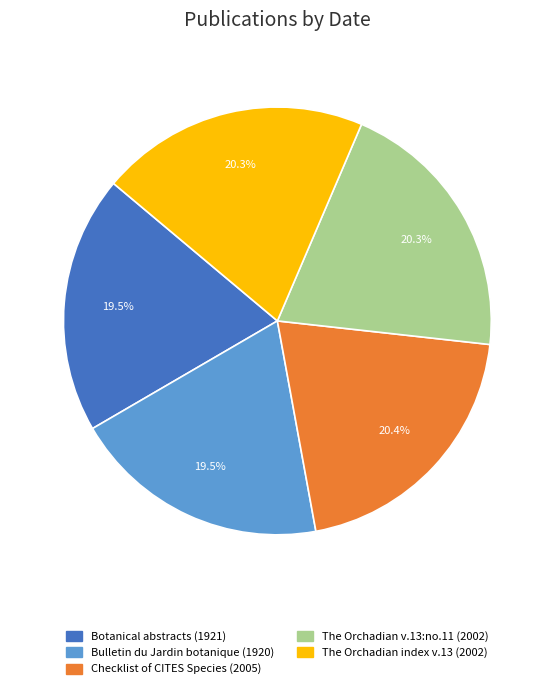

What percentage is the The Orchadian v.13:no.11 (2002) slice, to the nearest percent?

20%